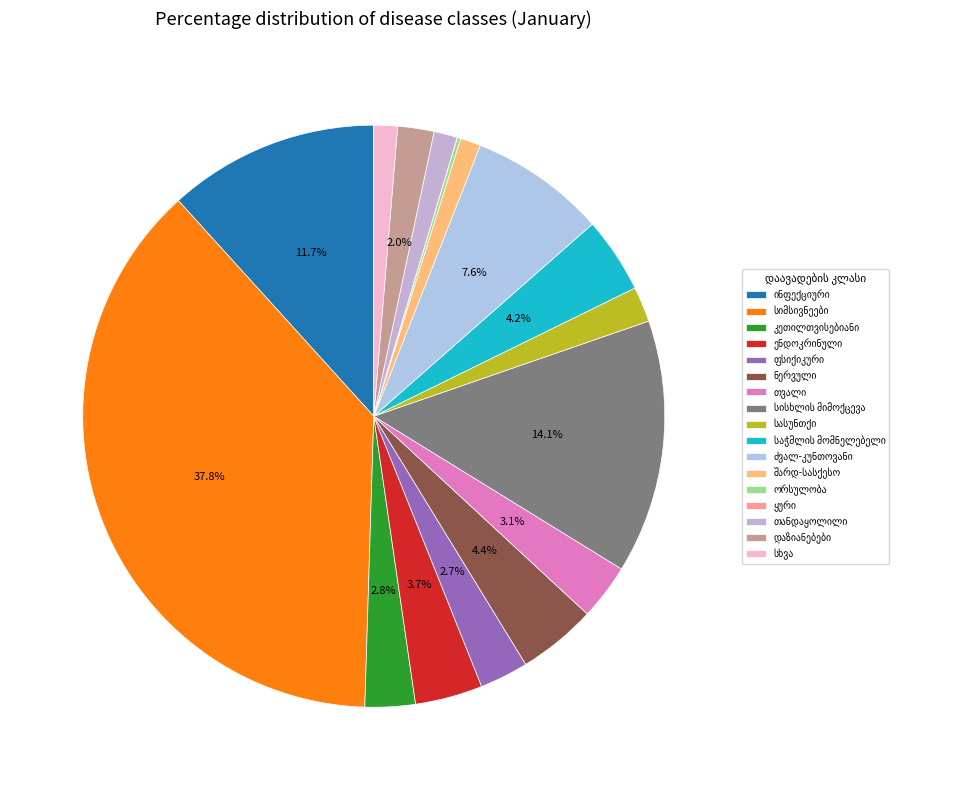

How many segments does this pie chart have?

17